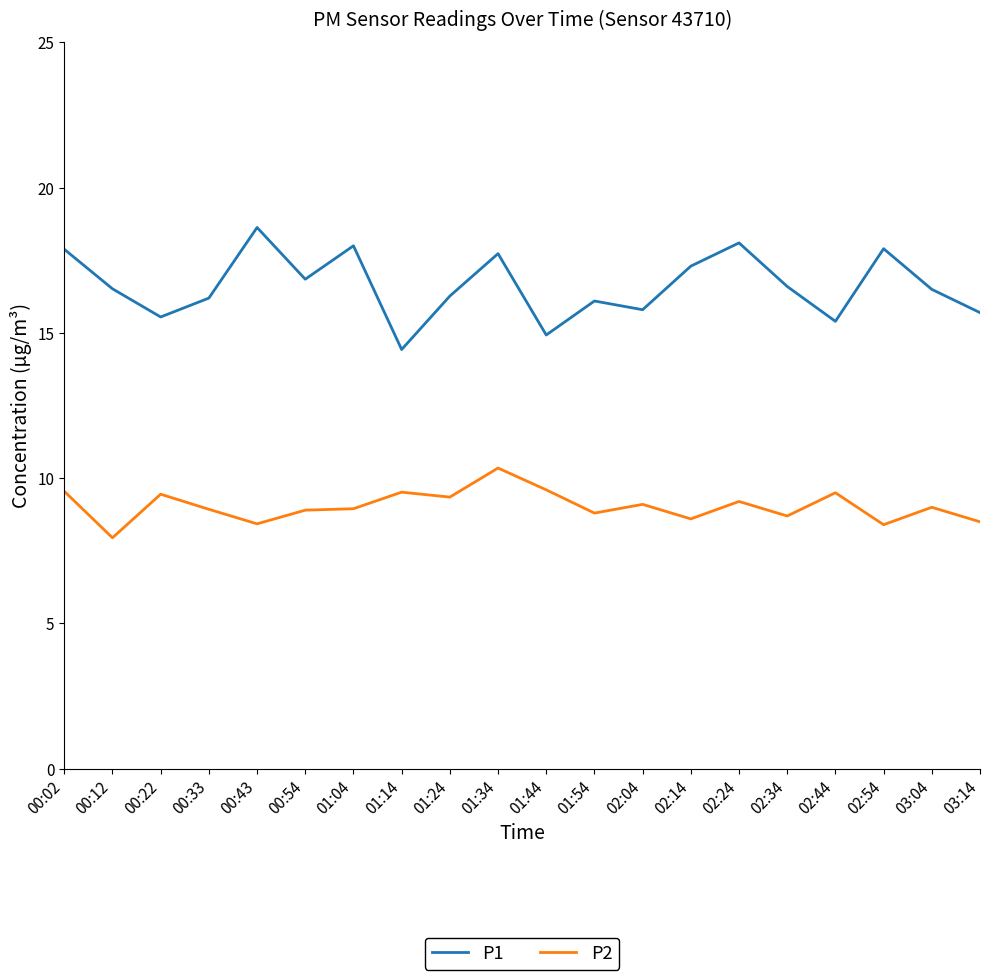

What position from the left is 02:34?

16